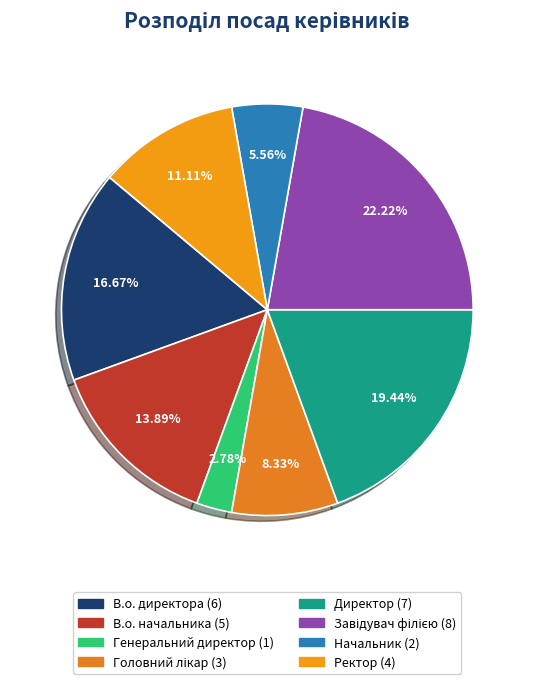

True or false: Генеральний директор accounts for 3% of the total.

True